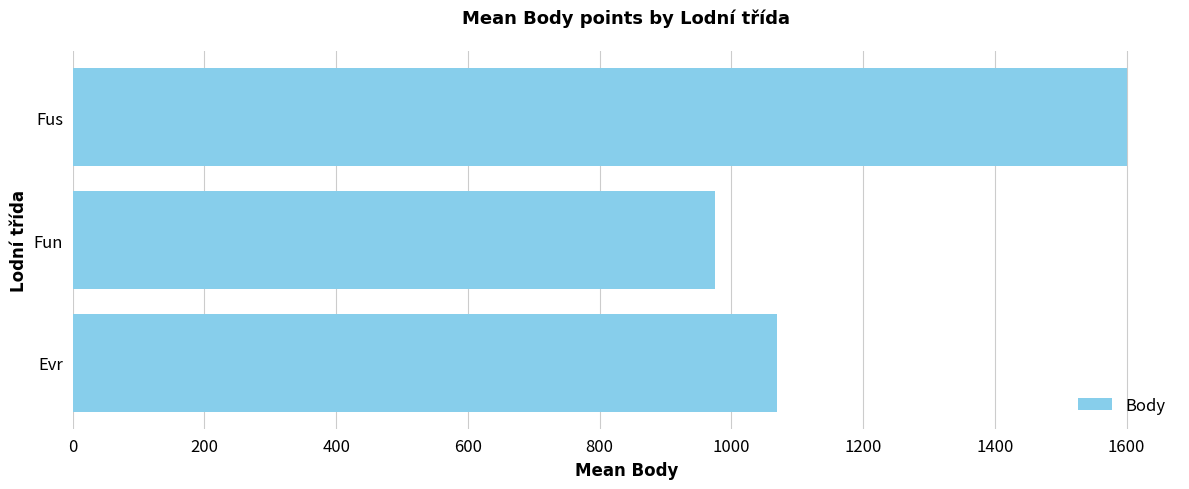

Approximately how many times larger is the value at Fun compared to Evr?

0.9